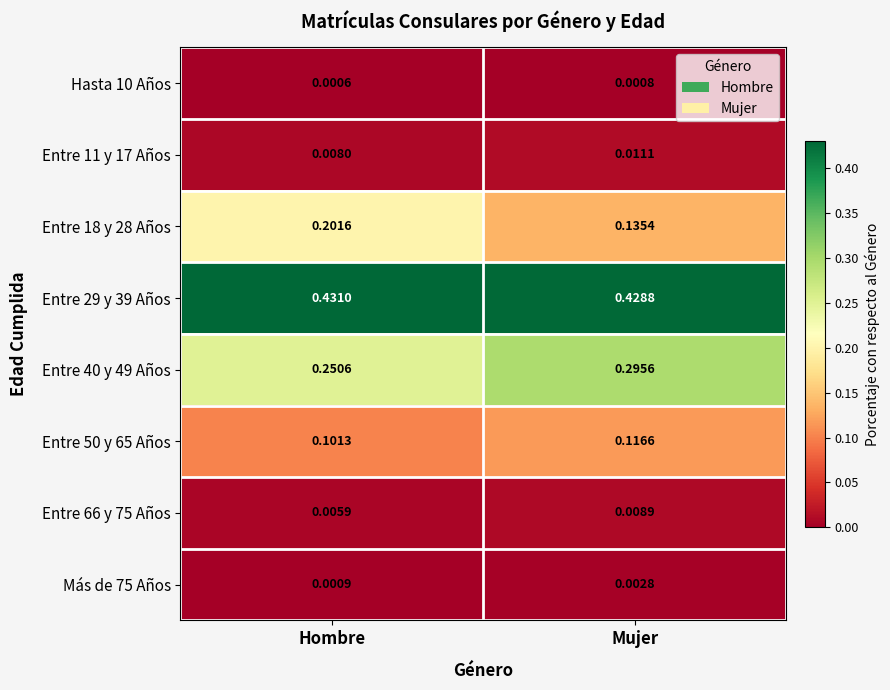

What is the total value across all series at Mujer?

1.0